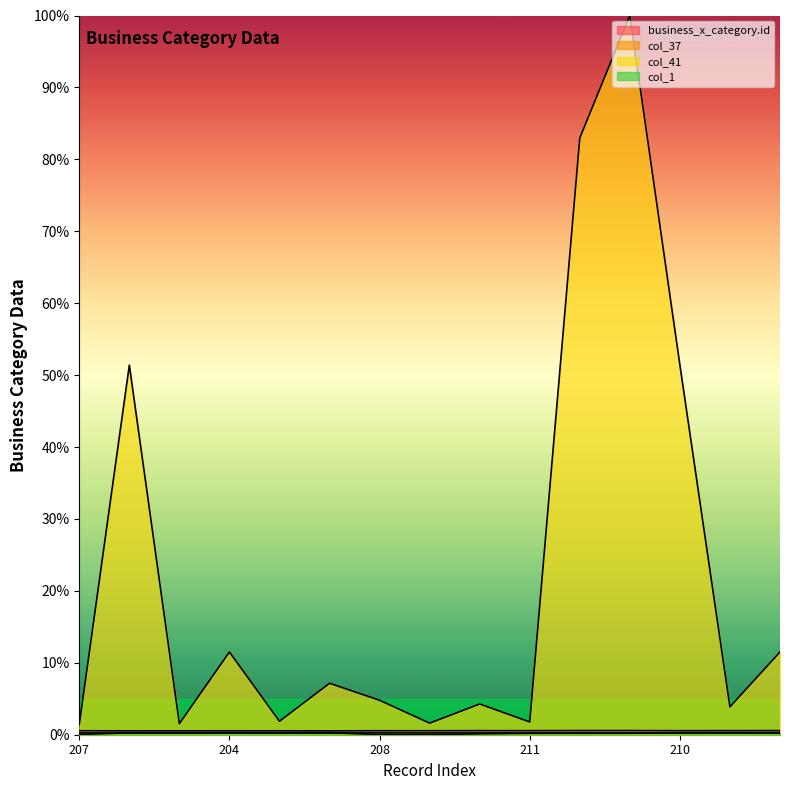

Which series changed the most between 207 and 202?

col_41